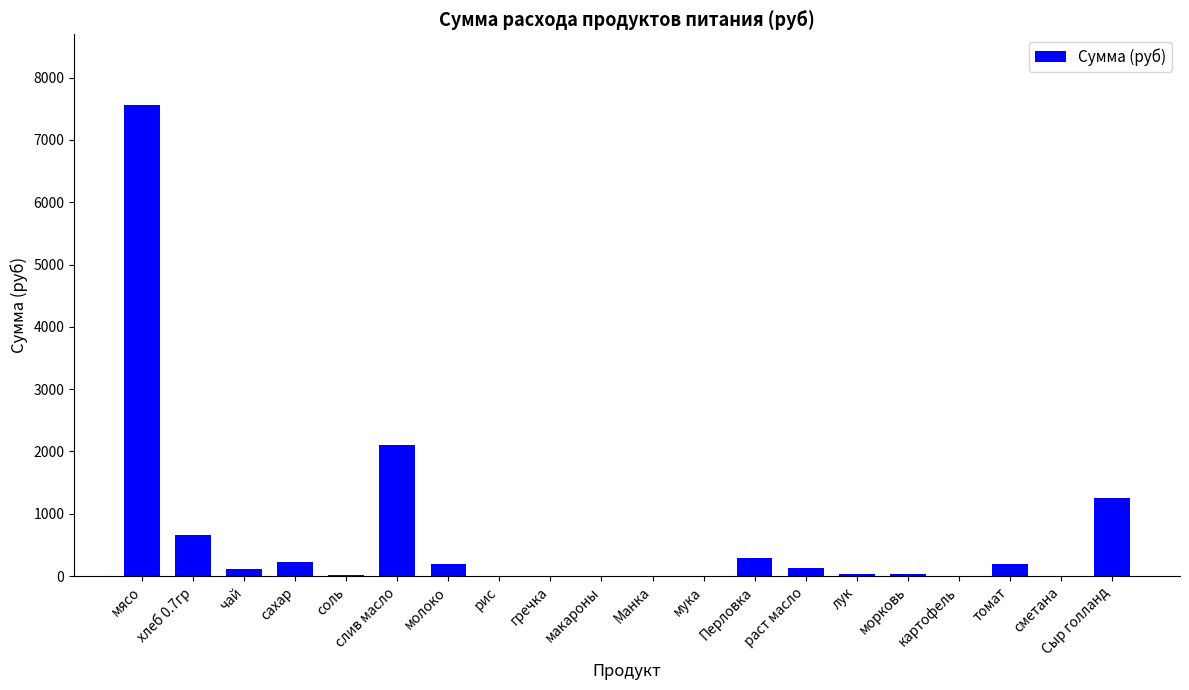

The value at Сыр голланд is 2077.3. True or false?

False